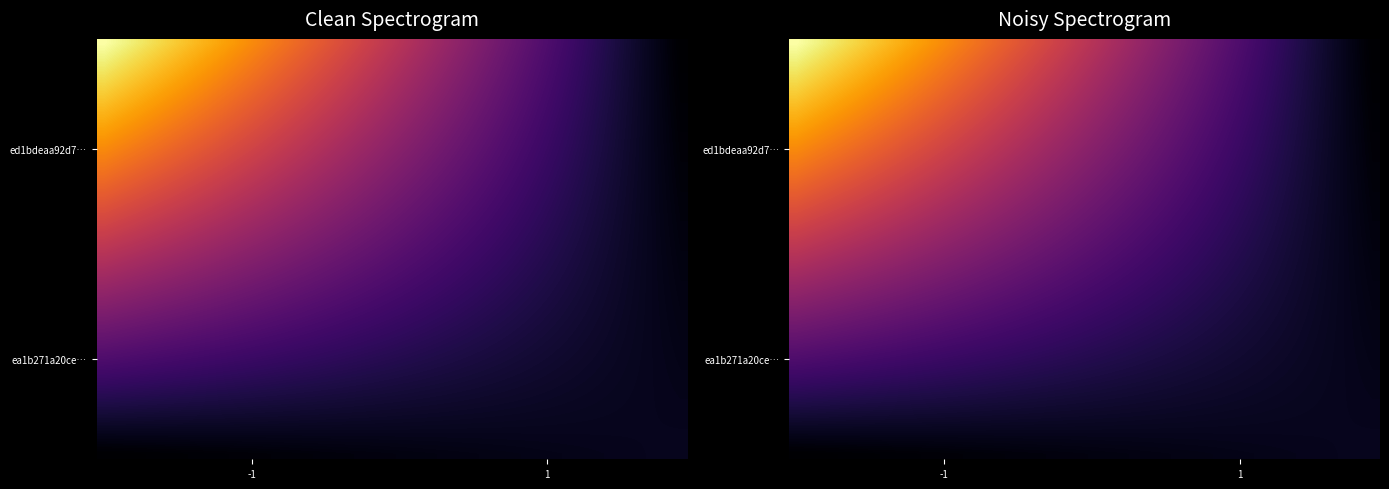

What is the spread (max minus min) of values at 39?

4.0